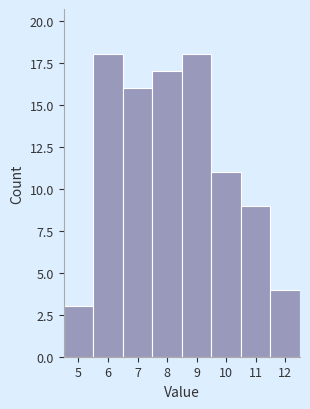

Reading left to right, transcribe all the data shown in this chart.

3	18	16	17	18	11	9	4